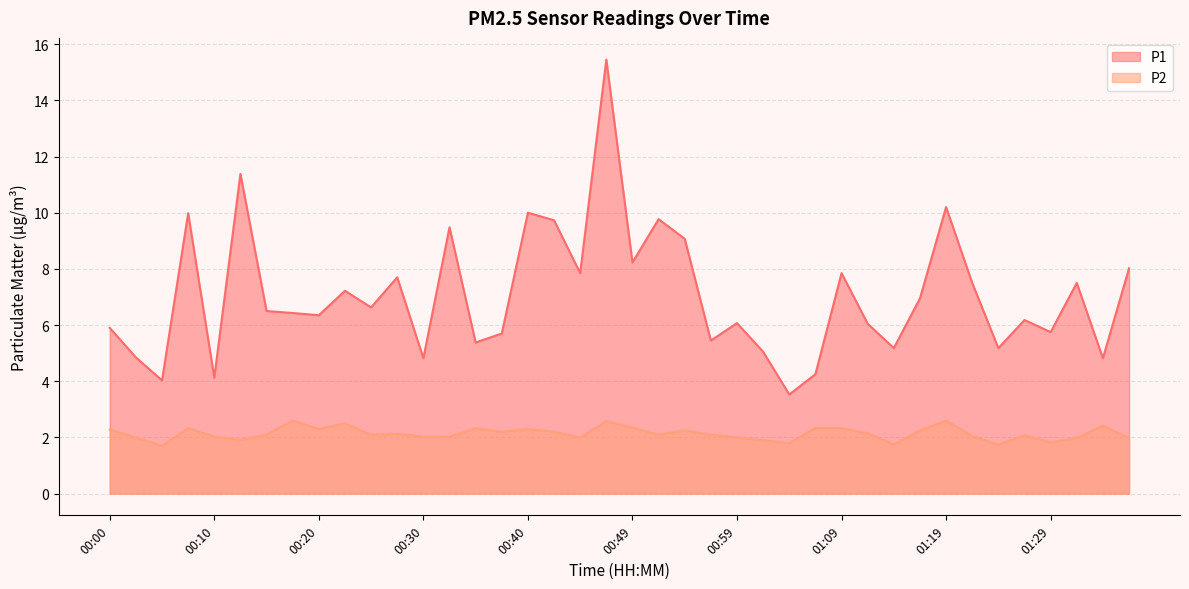

True or false: P2 and P1 cross at least once.

False